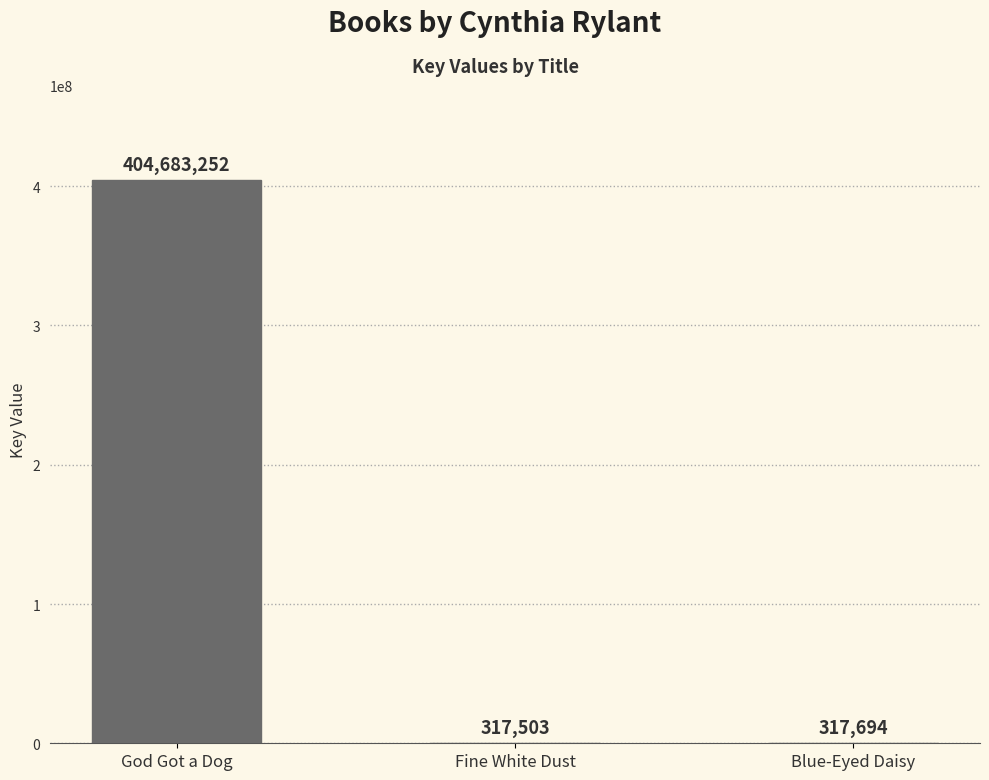

Is it true that the value at Fine White Dust is 317503?

True